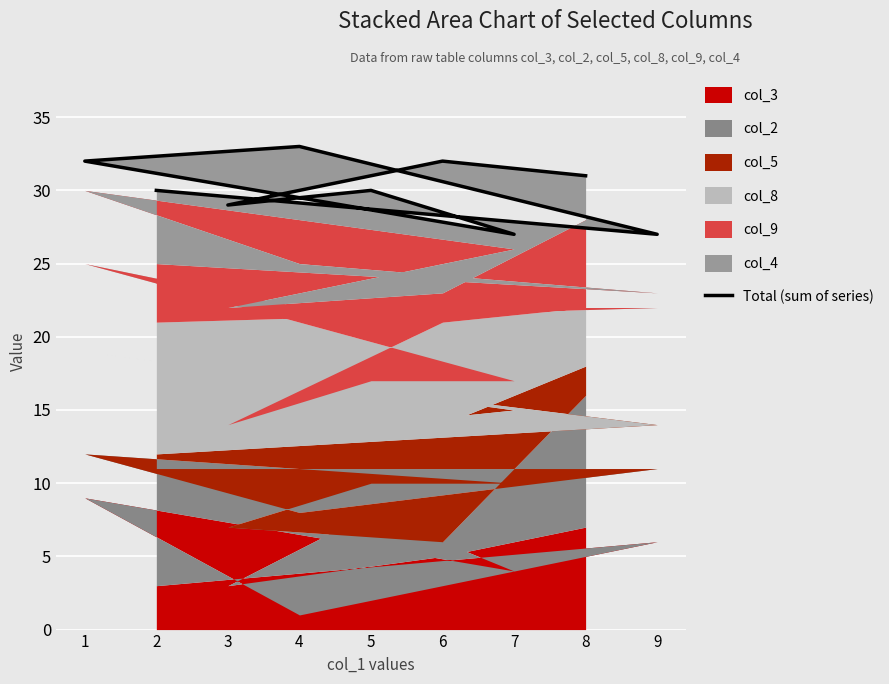

What value does the data have at 9?

27